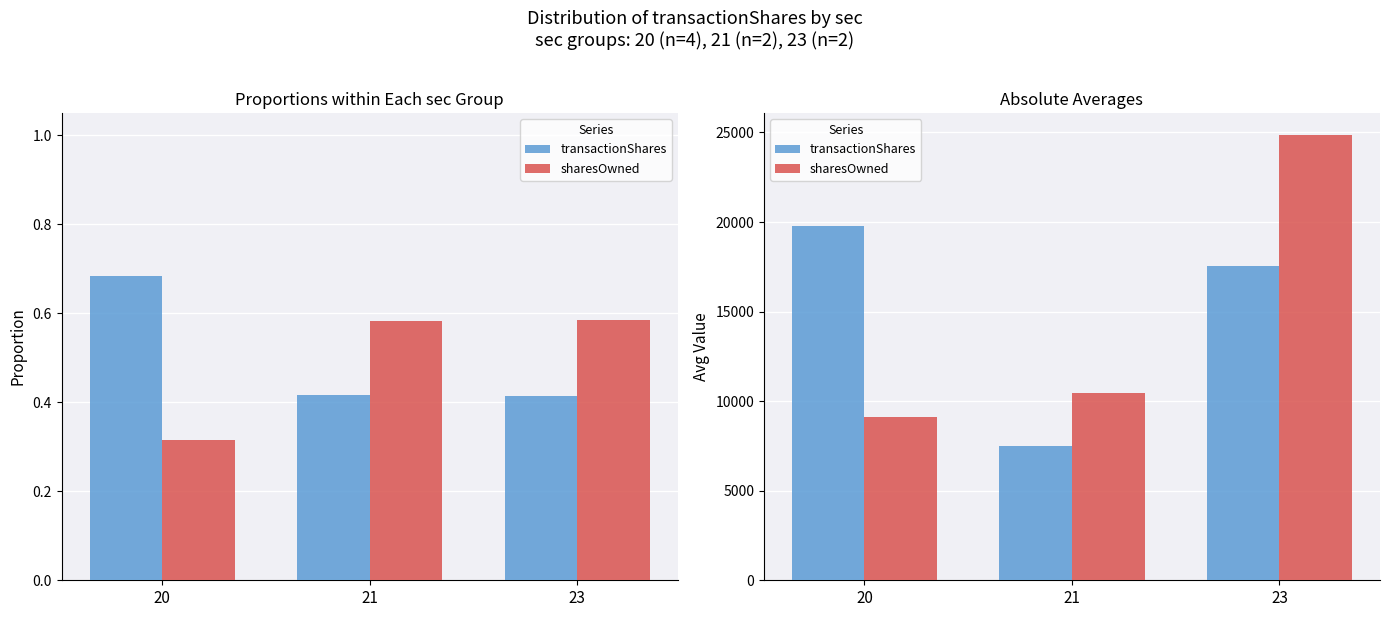

How many data points in sharesOwned are above 10469?

1